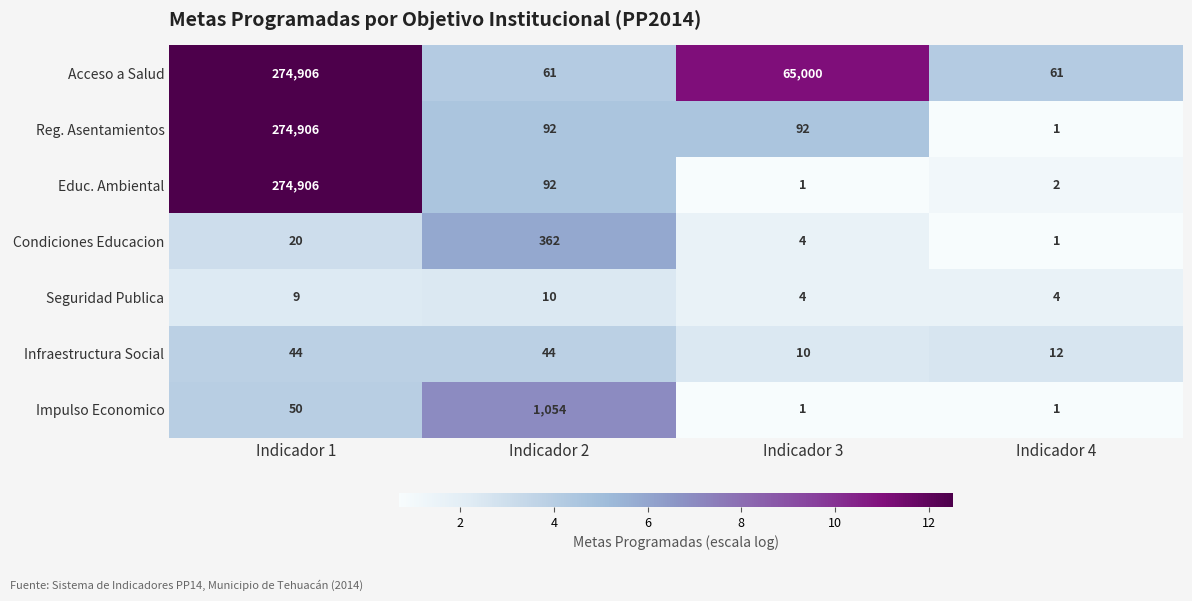

Which series has the largest total across all categories?

Acceso a Salud